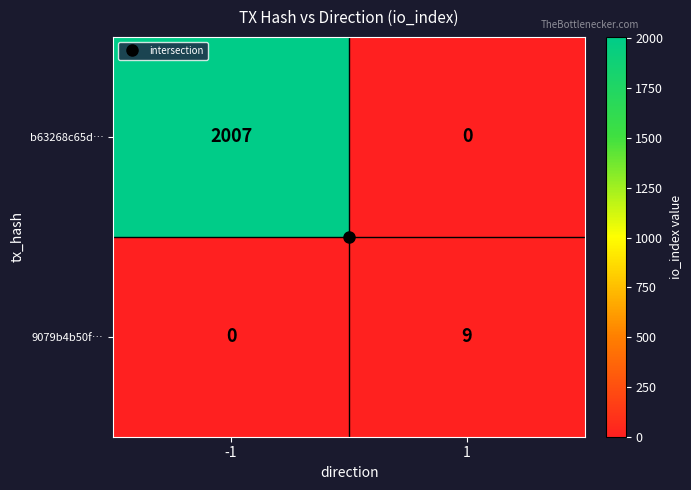

What is the approximate value of b63268c65d… at -1?

2007